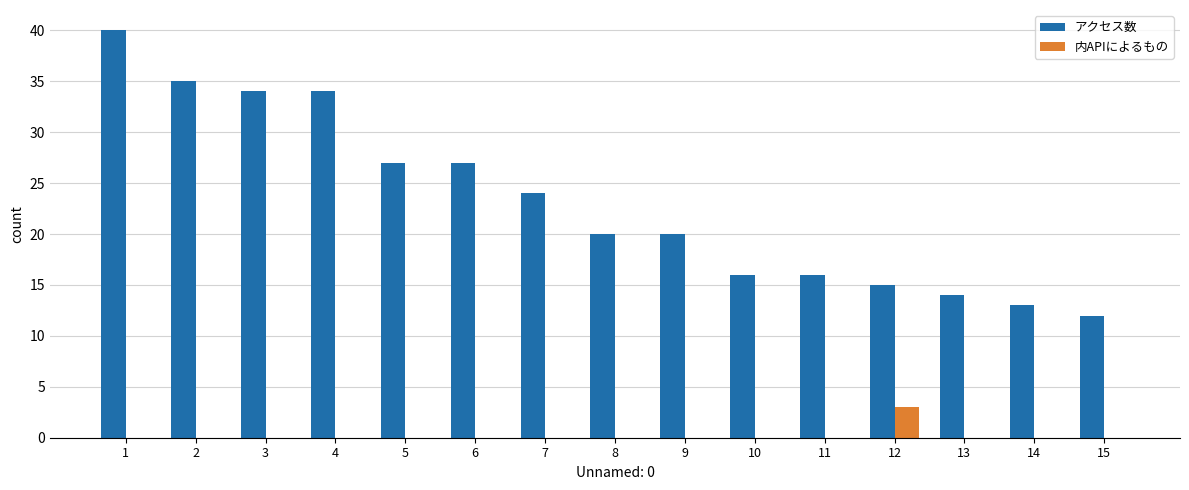

The アクセス数 series shows 29 at 11. True or false?

False